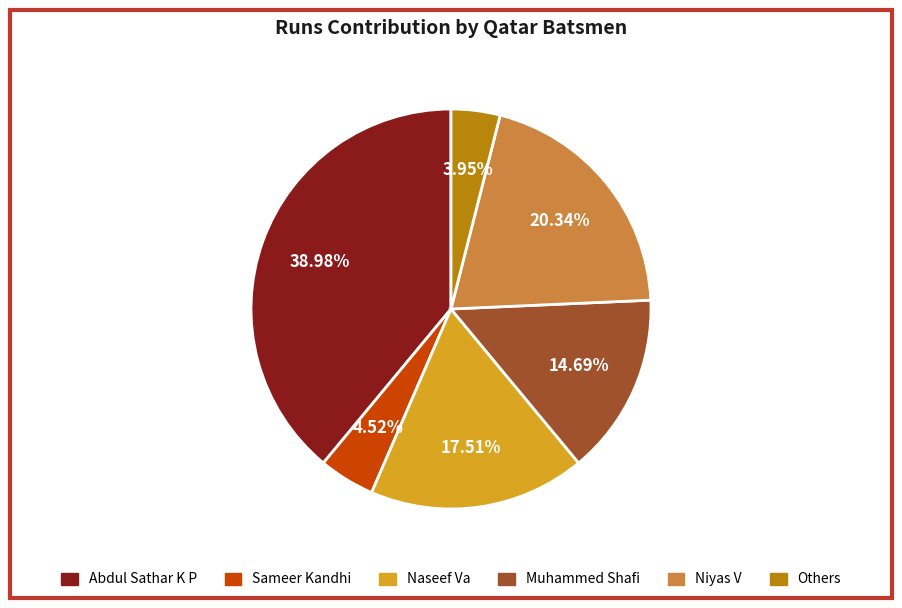

Does any single category account for the majority?

No